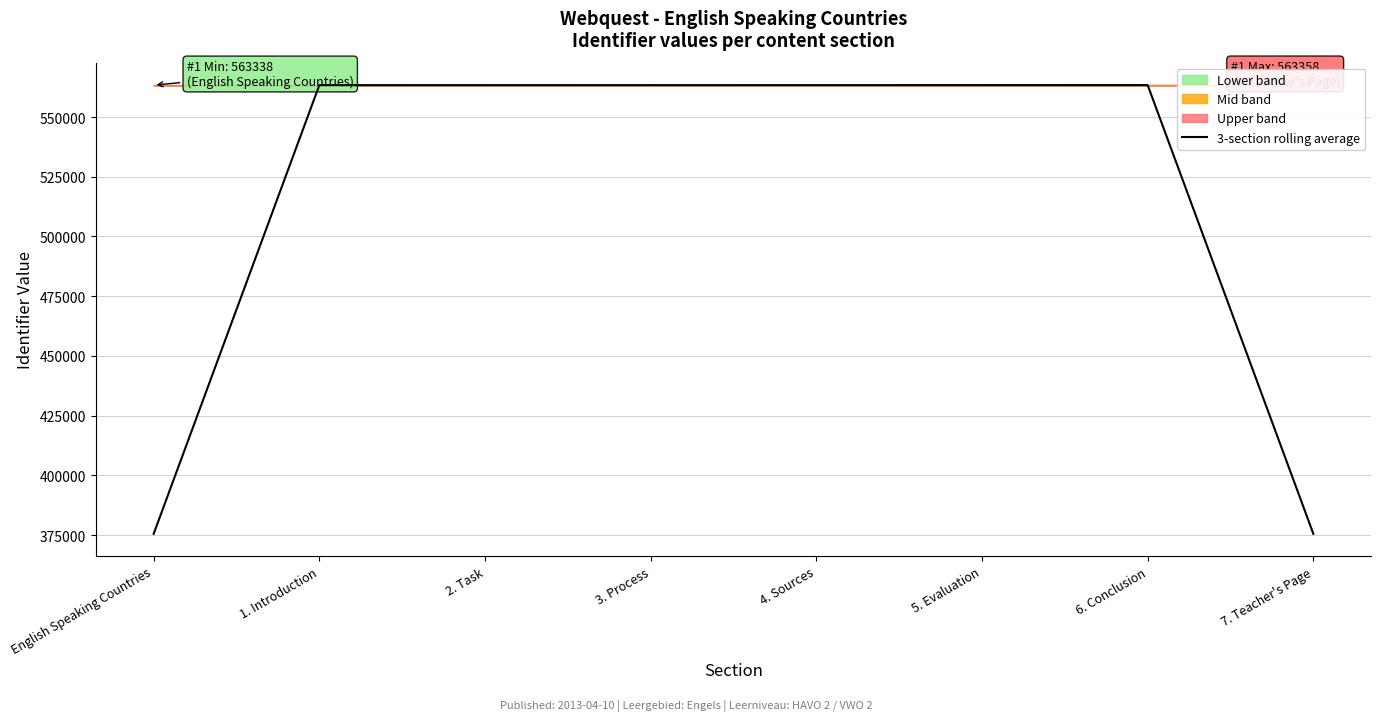

The chart shows a value of 563347.0 at 3. Process. True or false?

True